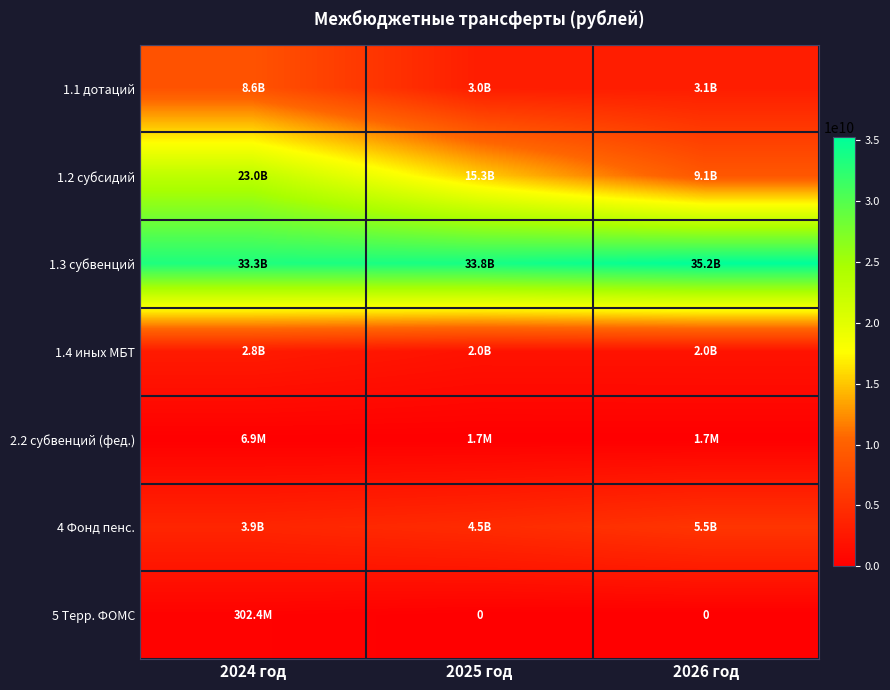

Which series has the largest range (max minus min)?

1.2 субсидий